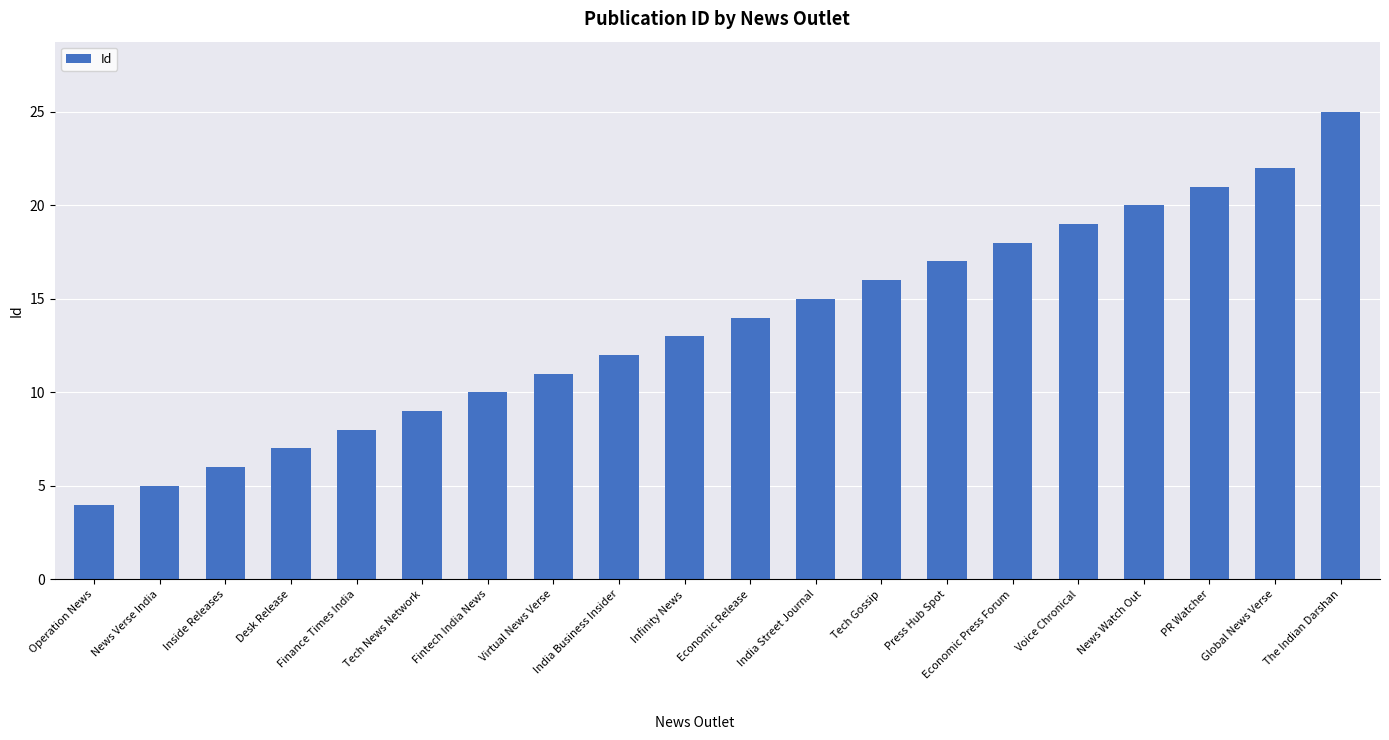

At which category does the chart reach its minimum across all series?

Operation News